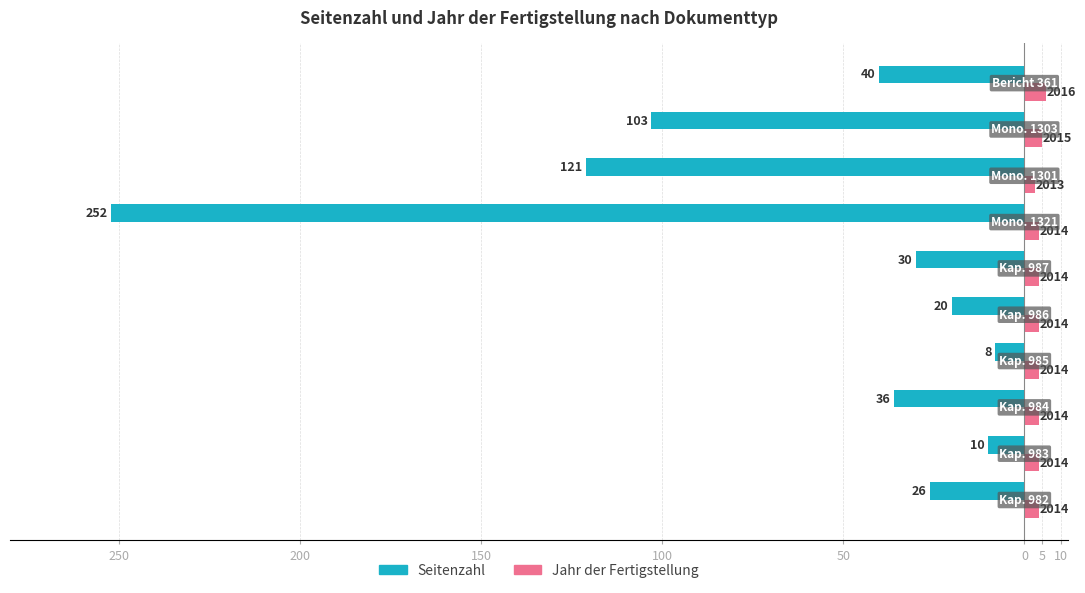

What is the difference between the second highest and second lowest values in the Seitenzahl series?

111